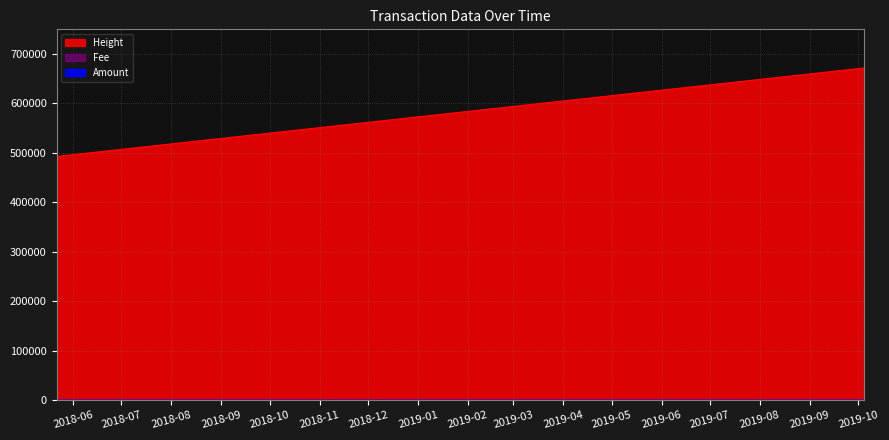

Which category has the lowest value in the Height series?

2018-05-21 18:27:23